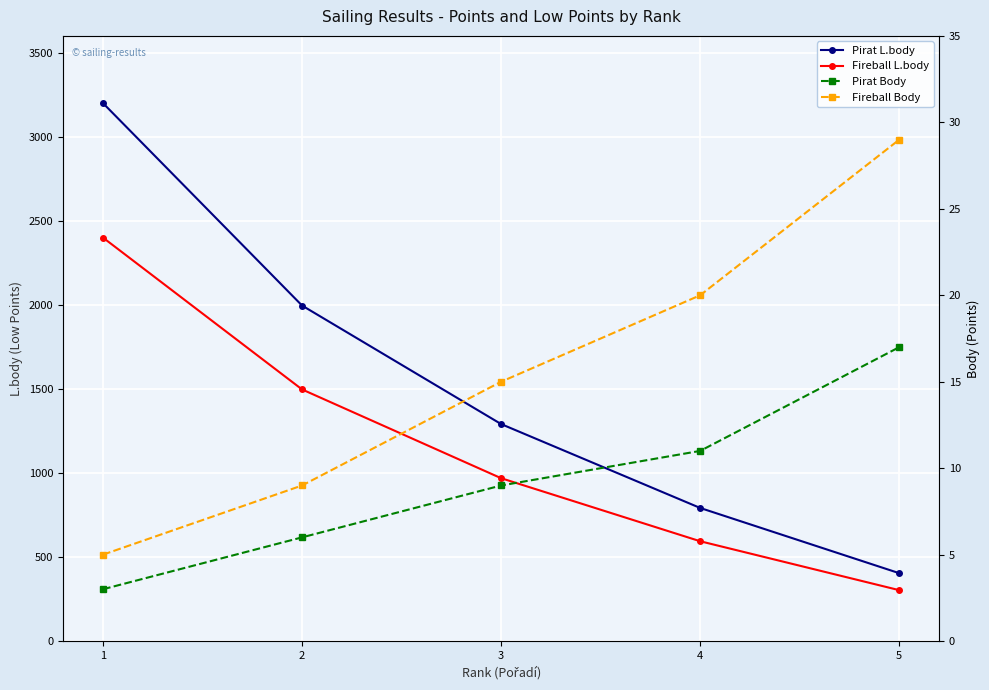

Rank the series at 1 from lowest to highest value.

Pirat Body, Fireball Body, Fireball L.body, Pirat L.body